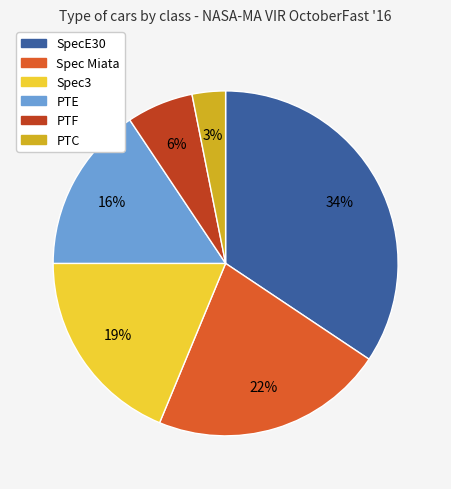

Rank the categories by value from lowest to highest.

PTC, PTF, PTE, Spec3, Spec Miata, SpecE30